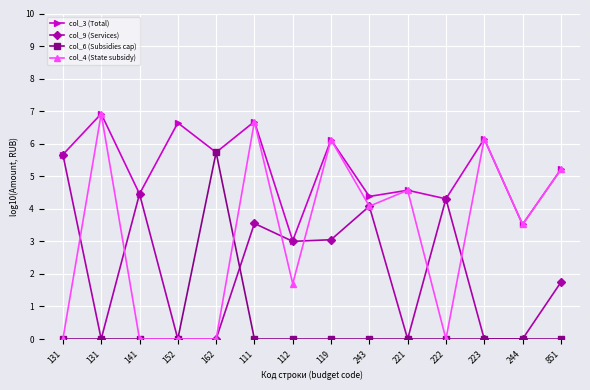

Is this an area chart (filled region under the line)?

No